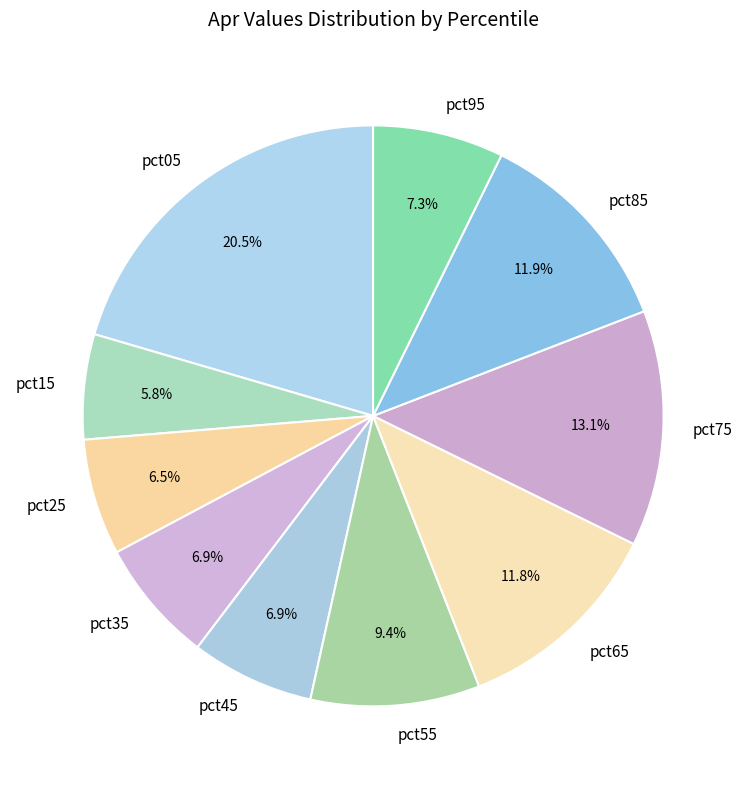

Combined, do pct95 and pct55 account for over 50%?

No